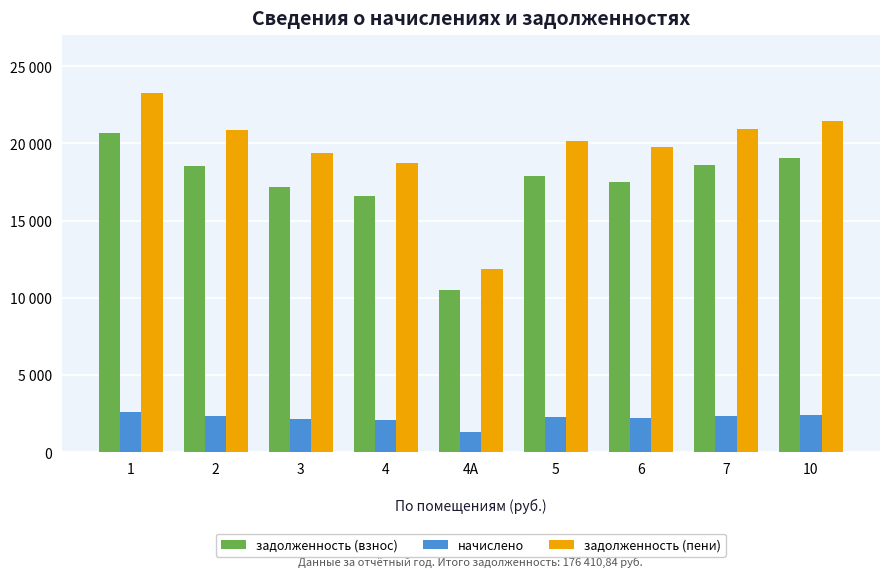

What is the approximate value of задолженность (пени) at 1?

23288.1